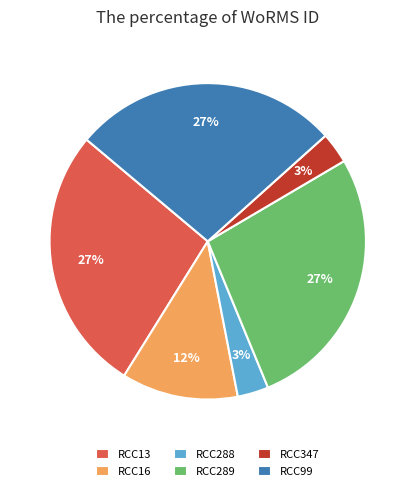

What percentage is the RCC347 slice, to the nearest percent?

3%